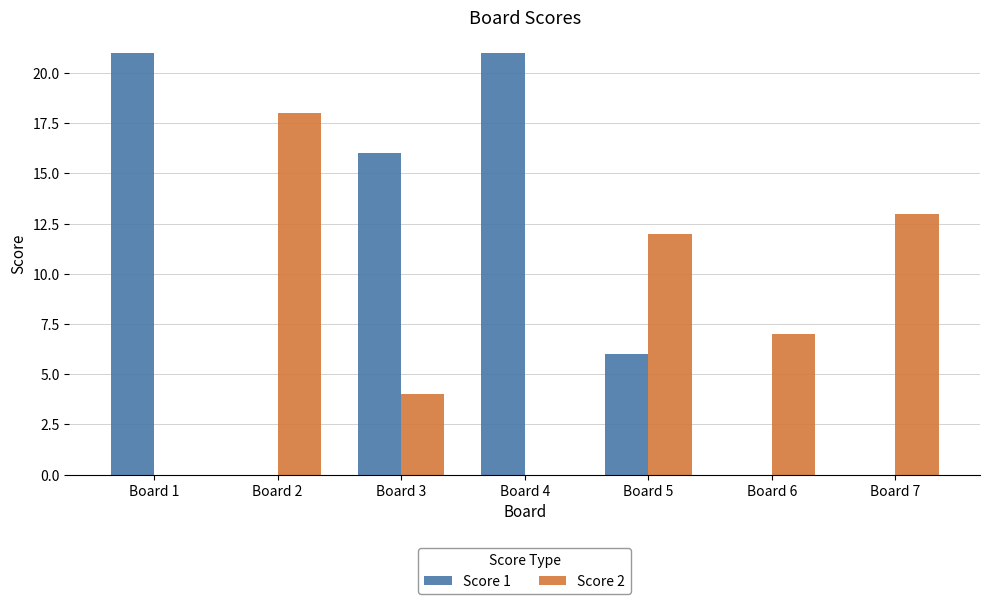

Are the bars grouped side by side (vs. stacked)?

Yes